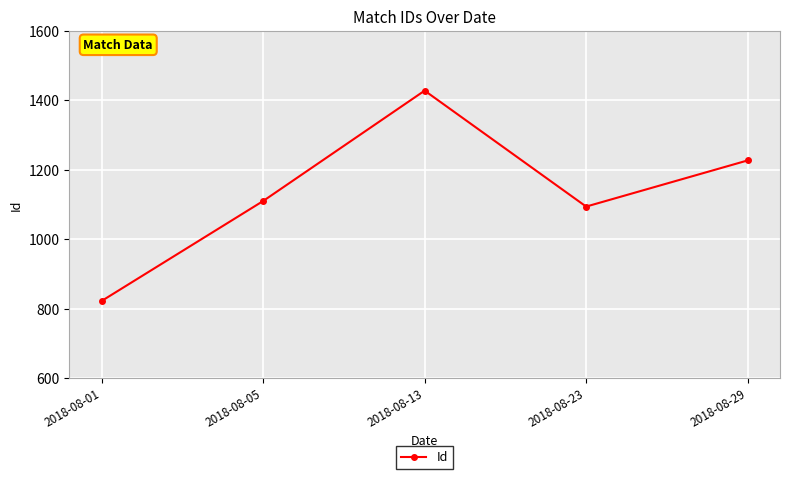

True or false: the data shows 1922 at 2018-08-13.

False